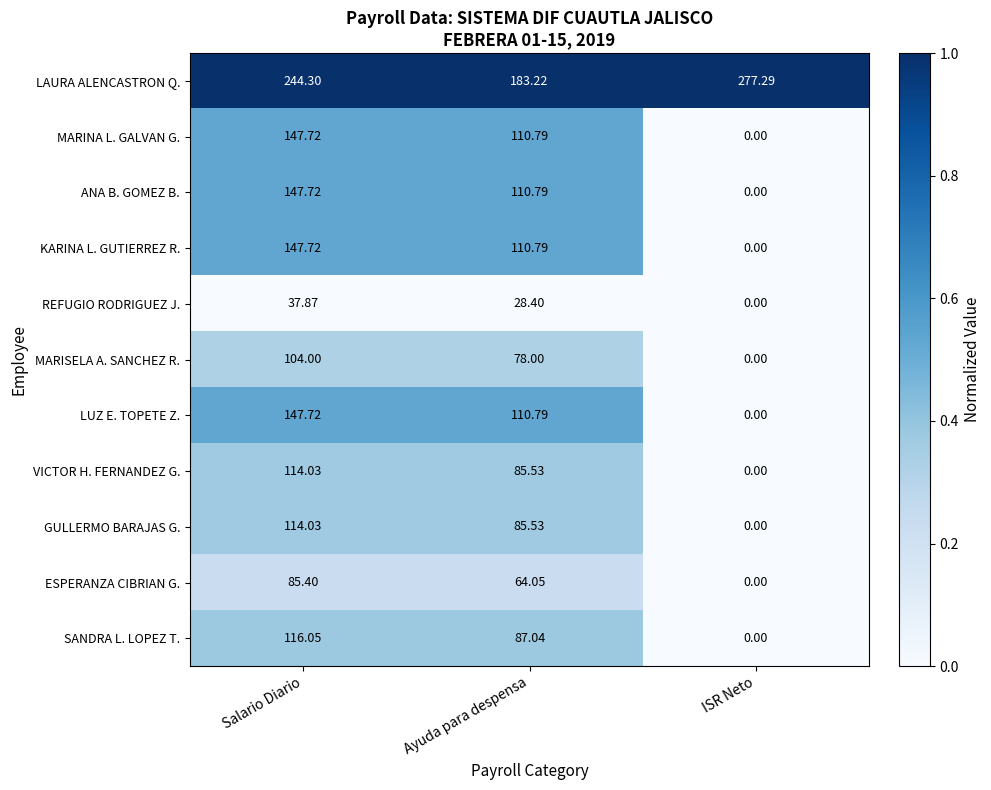

How many values in the LAURA ALENCASTRON Q. series exceed 244?

2